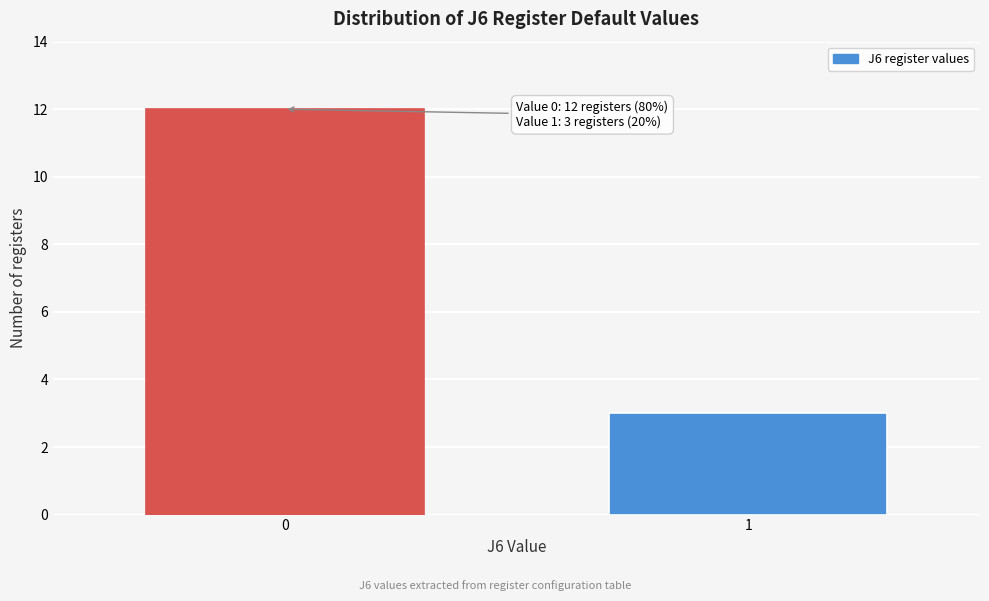

Reading right to left, transcribe all the data shown in this chart.

1=3	0=12